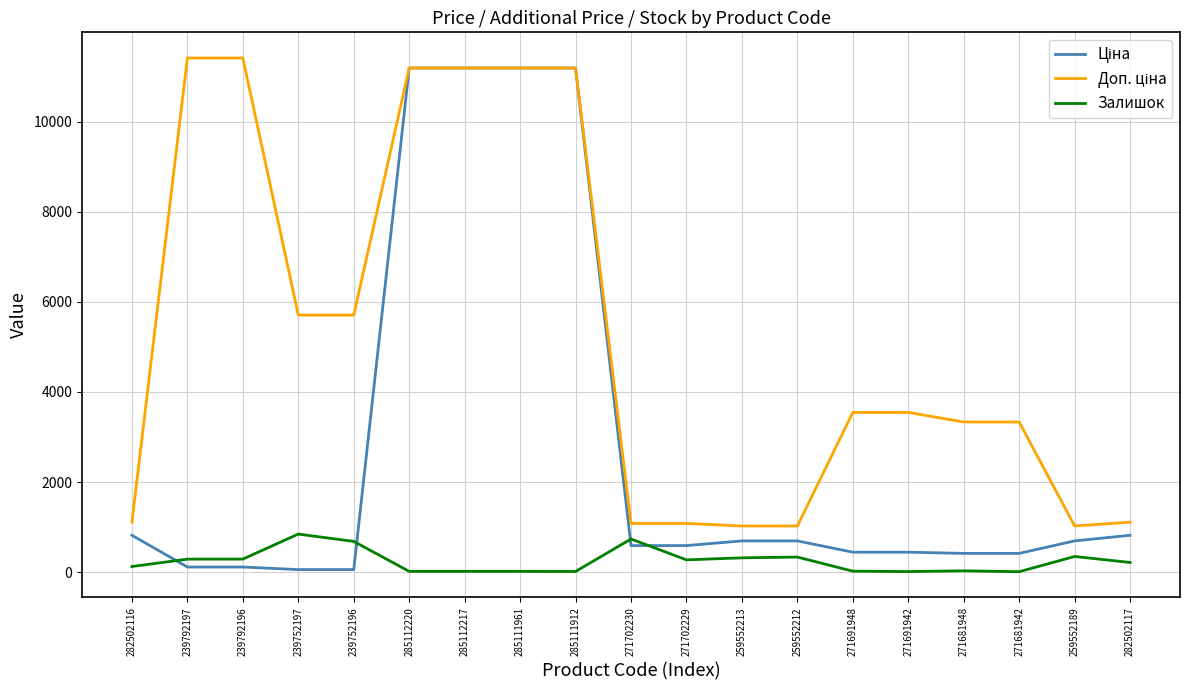

Which category has the lowest value across all series?

271681942